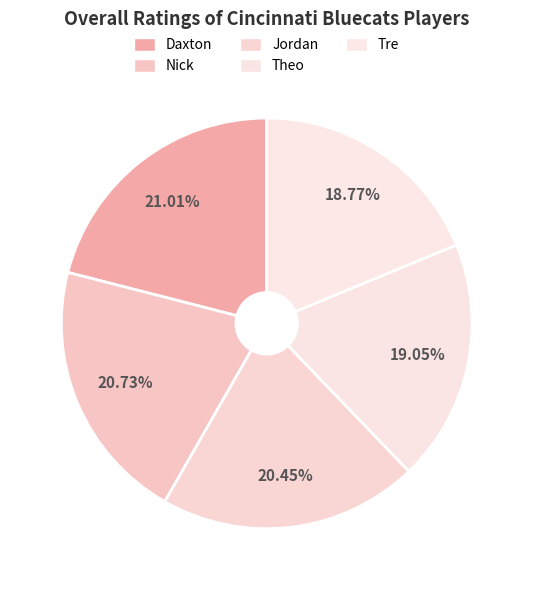

Which category has the biggest portion of the pie?

Daxton